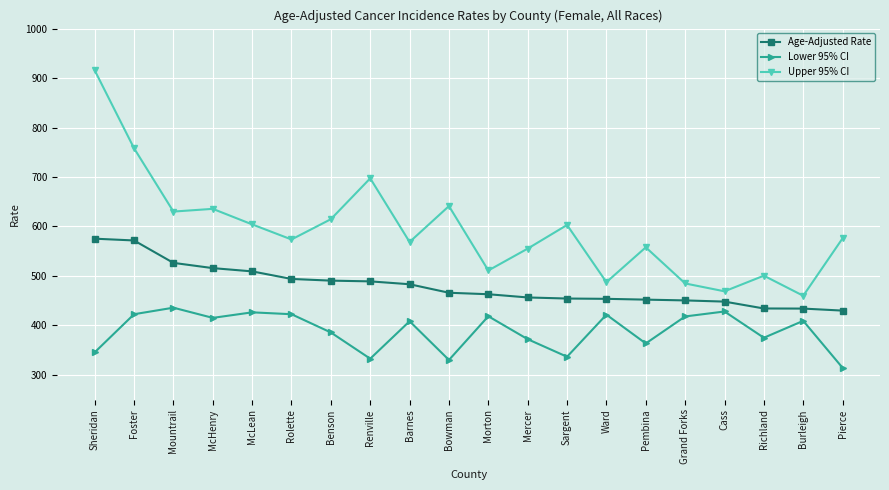

Where does the Age-Adjusted Rate series first go above 466?

Sheridan